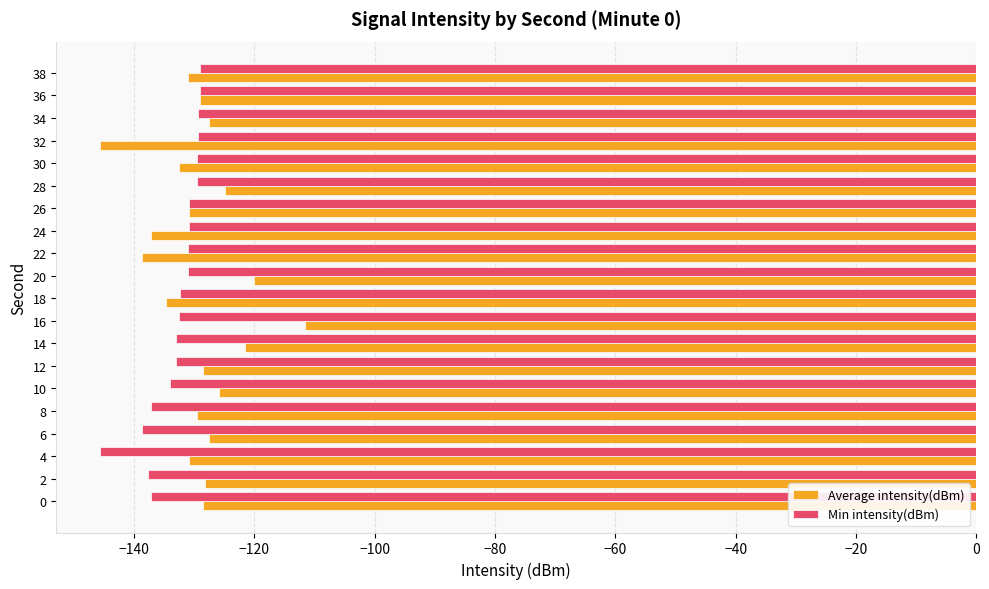

What is the average value of the Min intensity(dBm) series?

-133.1